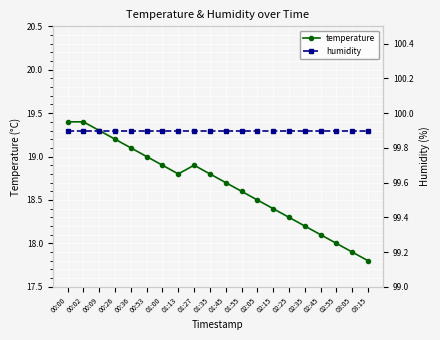

What is the maximum value for humidity?

99.9